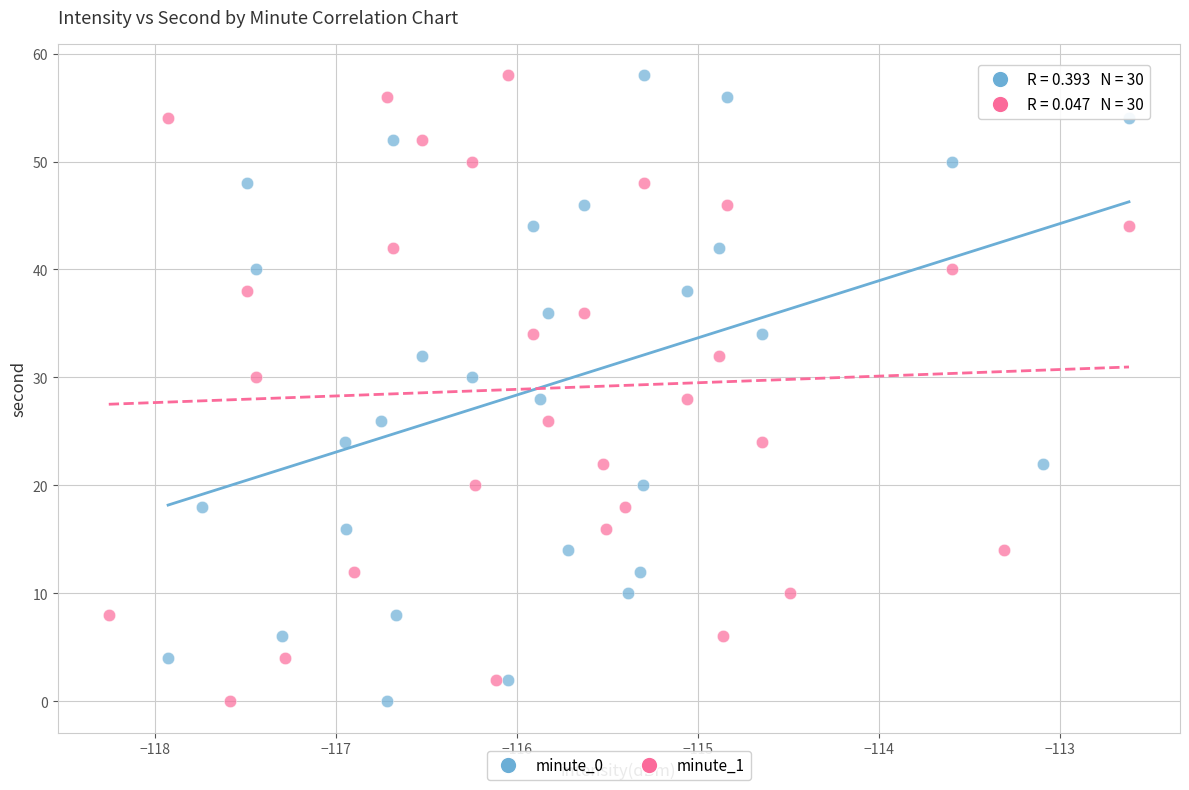

What are all the series names shown in the legend?

minute_0, minute_1